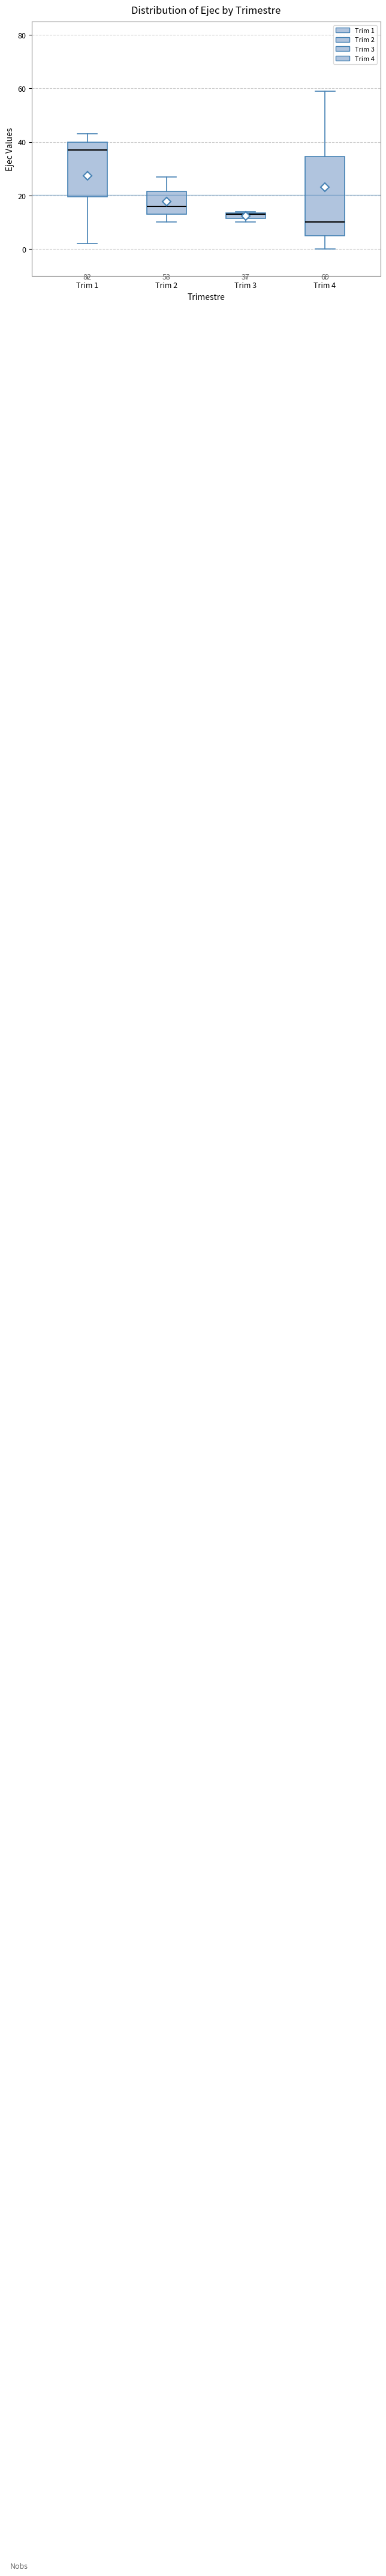

Comparing the boxes themselves (not the whiskers), which one is the tallest?

Trim 4